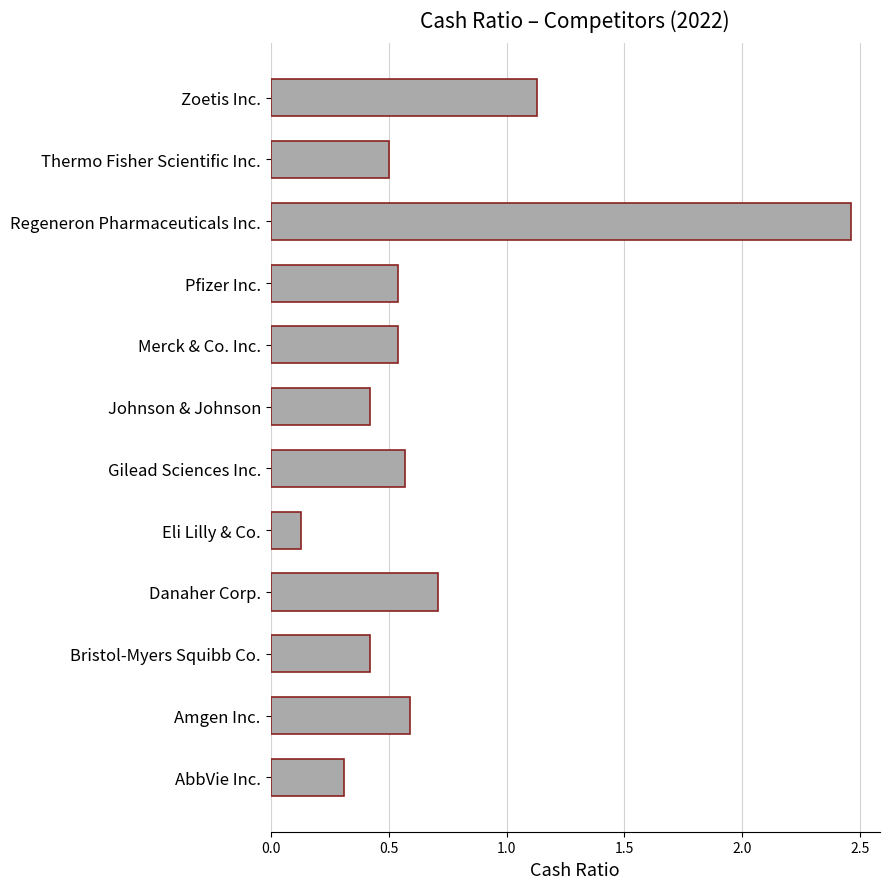

At which category does the chart reach its minimum across all series?

Eli Lilly & Co.